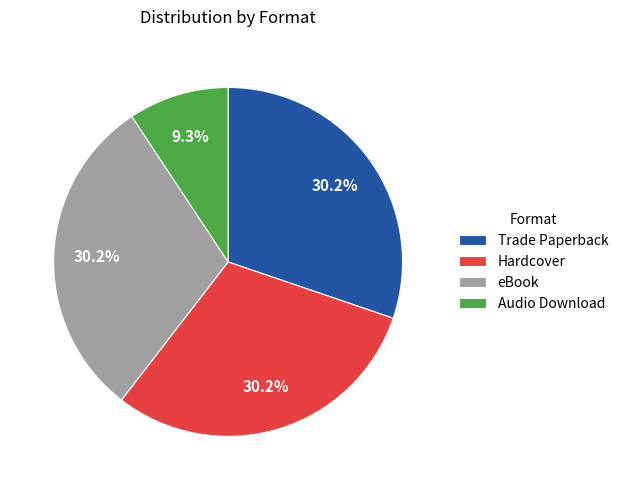

Combined, do eBook and Hardcover account for over 50%?

Yes